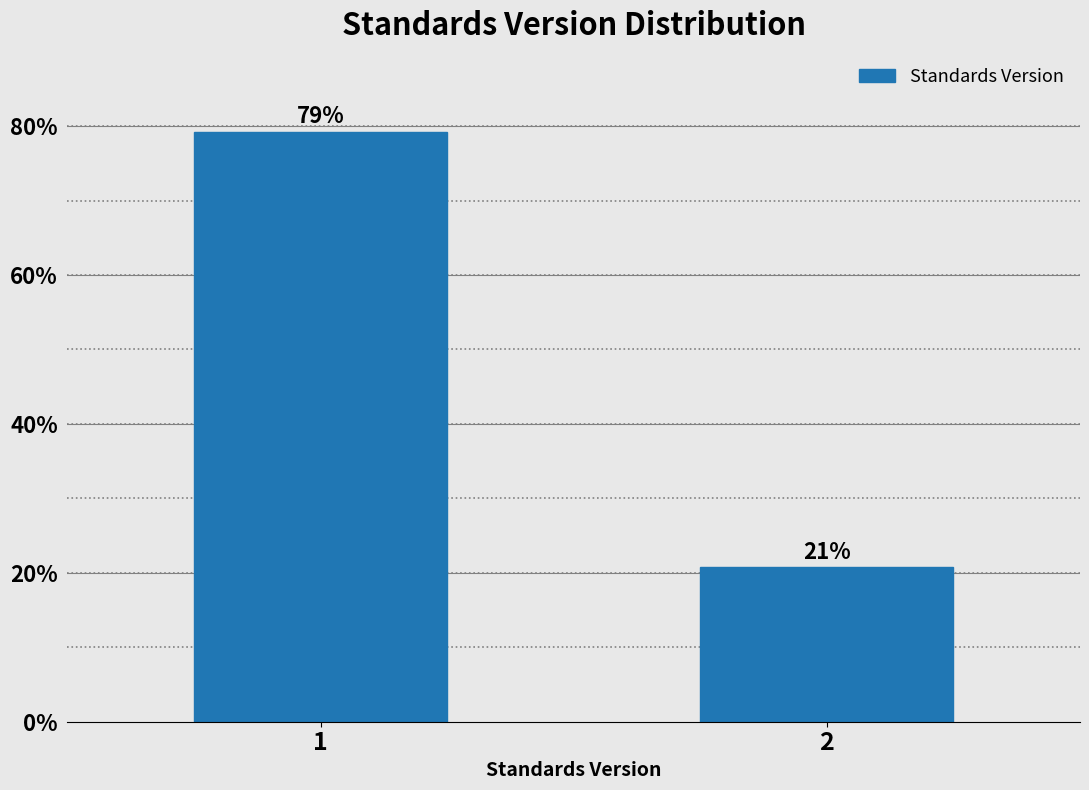

What is the sum of all values?

100.0